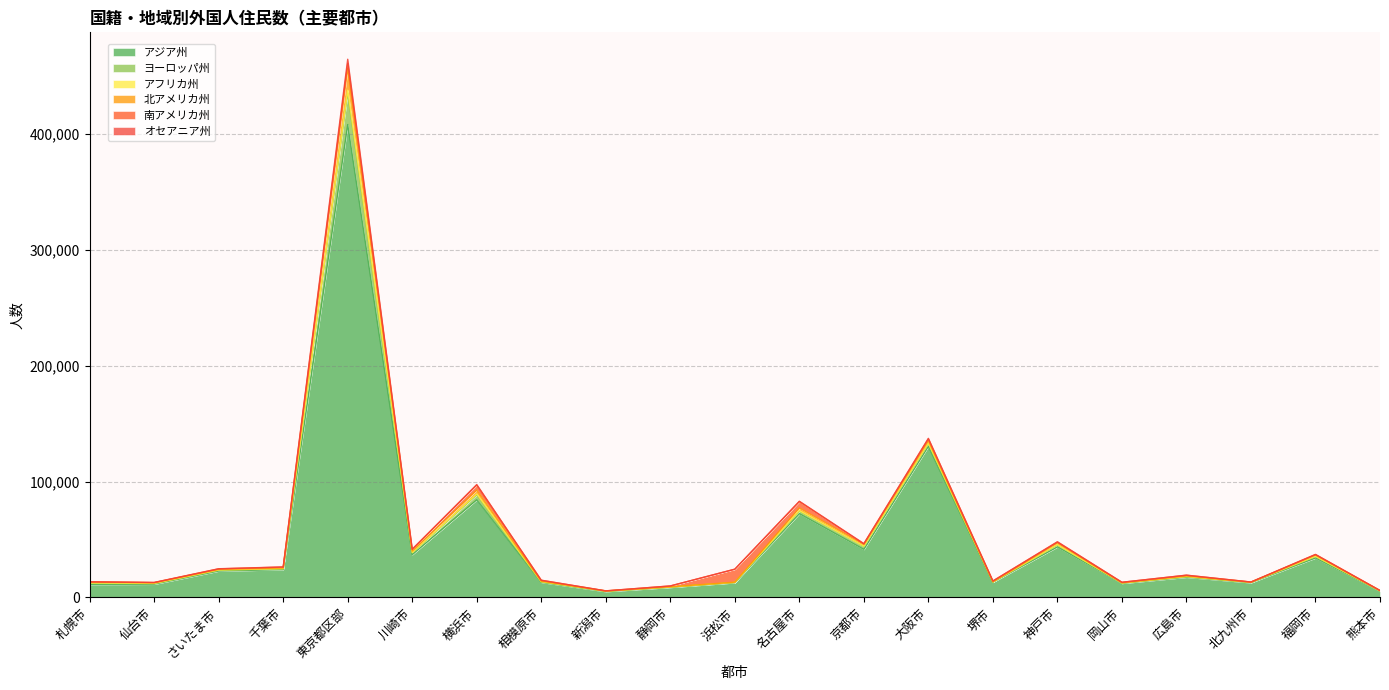

Which category has the highest value in the アジア州 series?

東京都区部